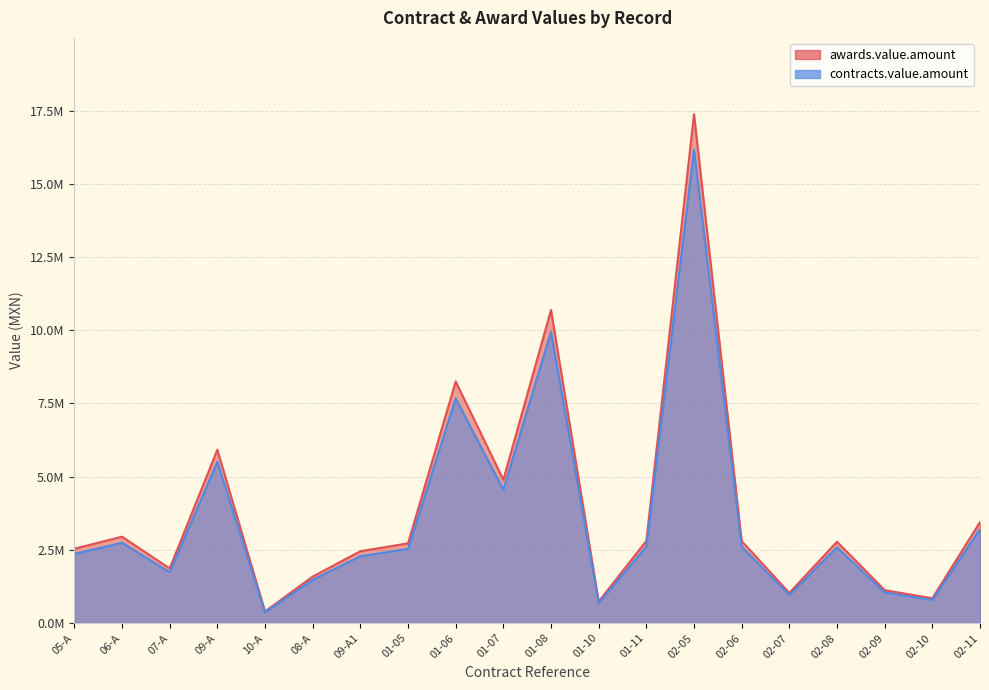

Is the value of contracts.value.amount at 06-A greater than the value of awards.value.amount at 02-08?

No